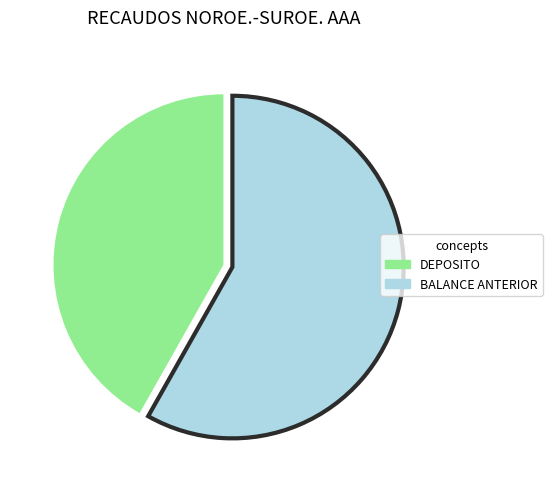

Does any single category account for the majority?

Yes